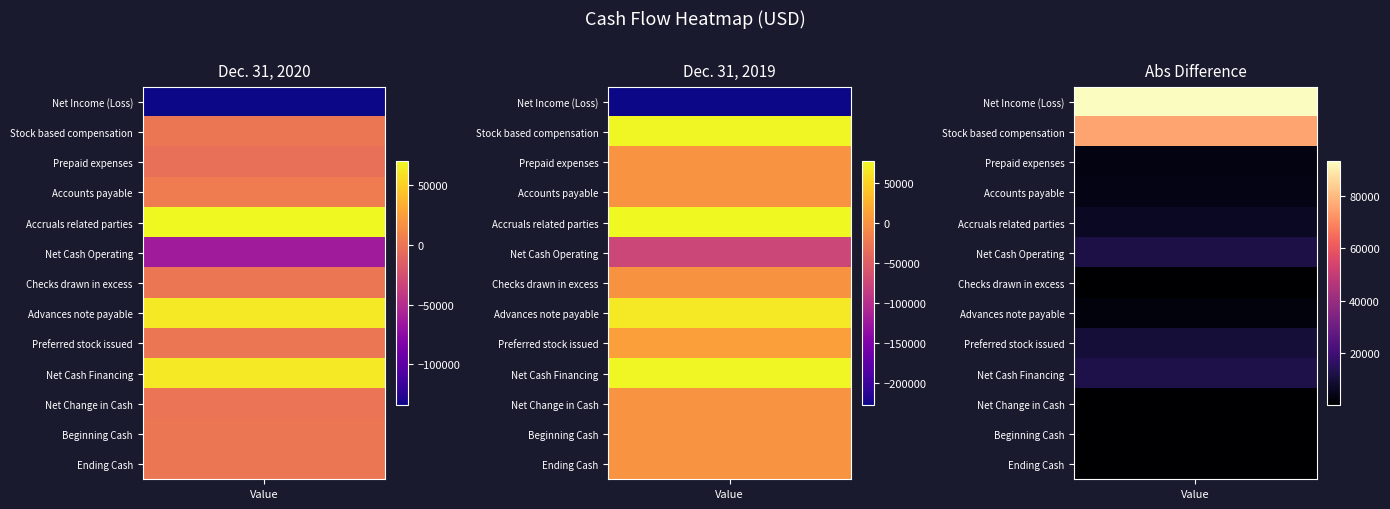

Which series changed the most between Stock based compensation and Prepaid expenses?

Dec. 31, 2019